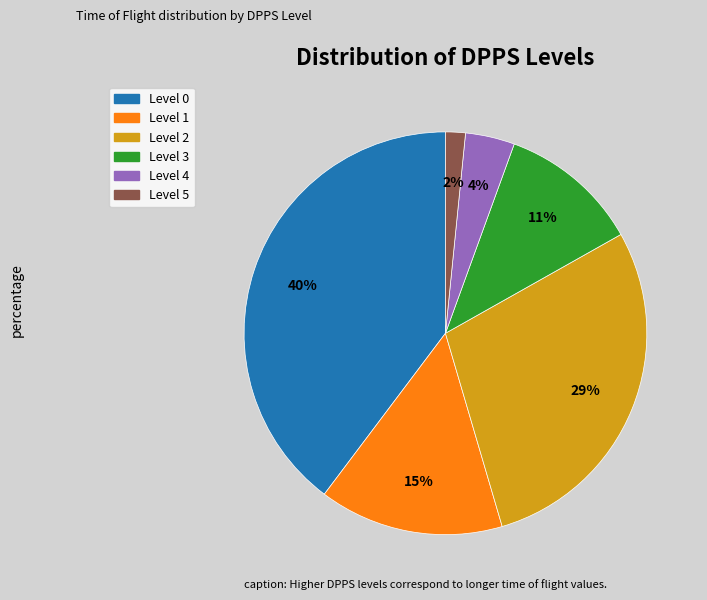

Does any single category account for the majority?

No